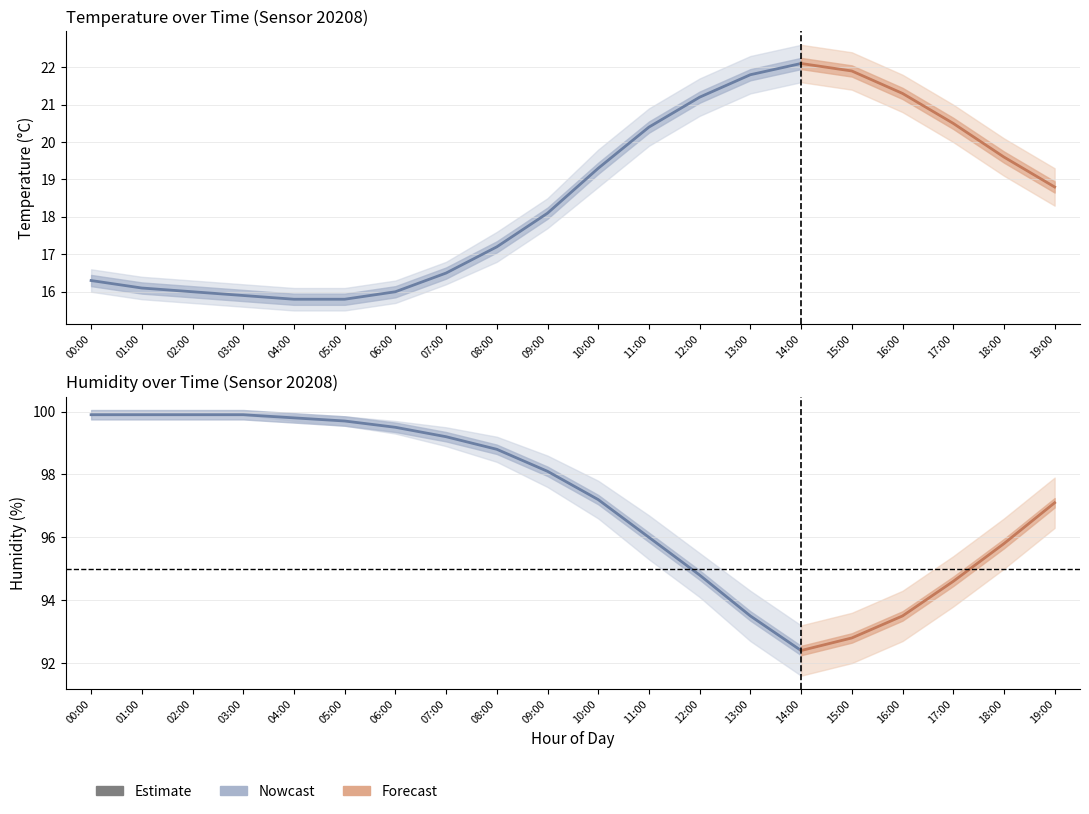

True or false: humidity_lower and humidity cross at least once.

False